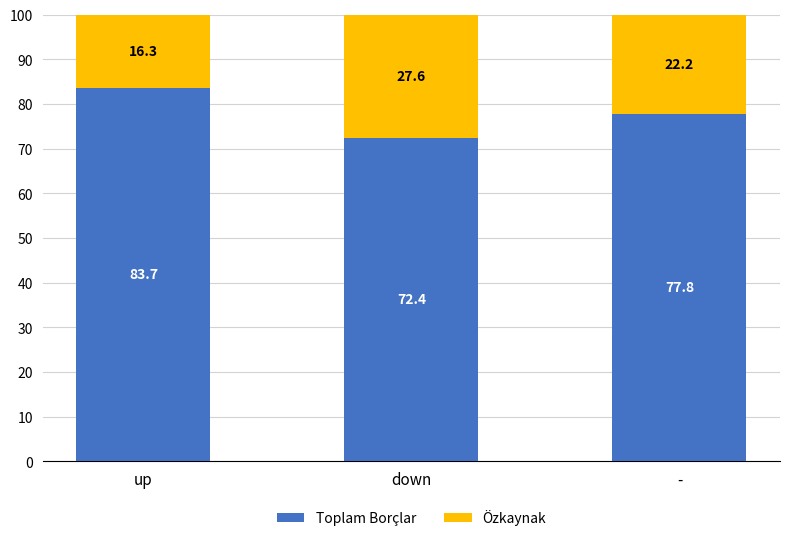

What is the minimum value for Toplam Borçlar?

72.4